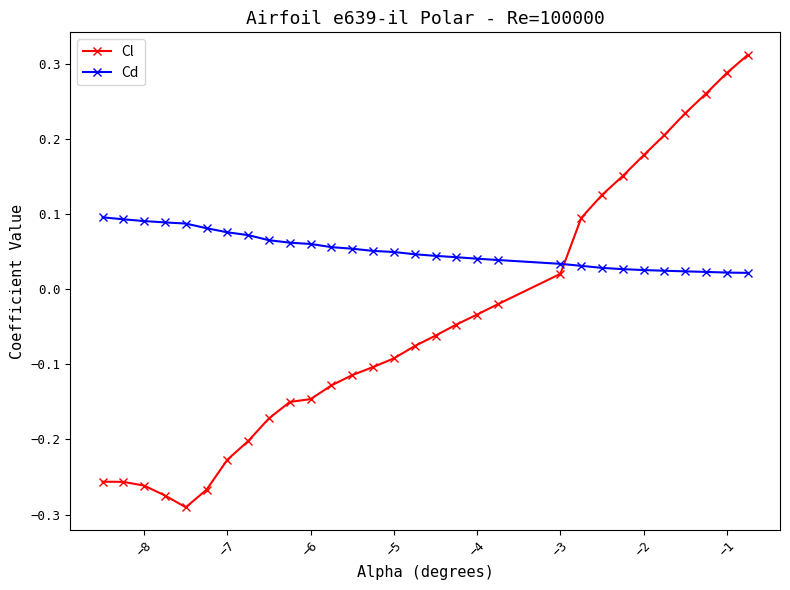

What is the difference between the second highest and second lowest values in the Cl series?

0.6